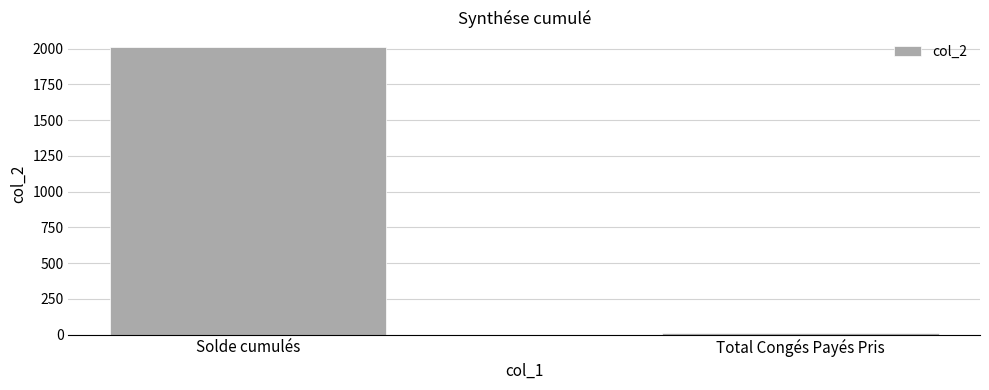

Rank the categories by value from highest to lowest.

Solde cumulés, Total Congés Payés Pris